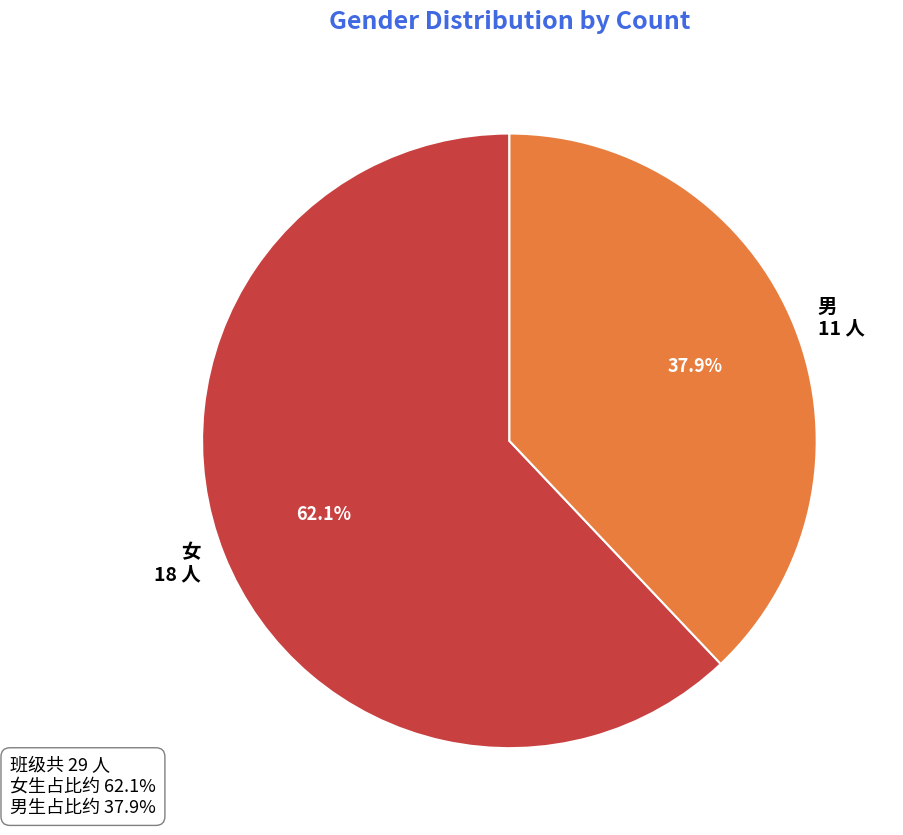

Approximately how many times larger is the value at 女 compared to 男?

1.6